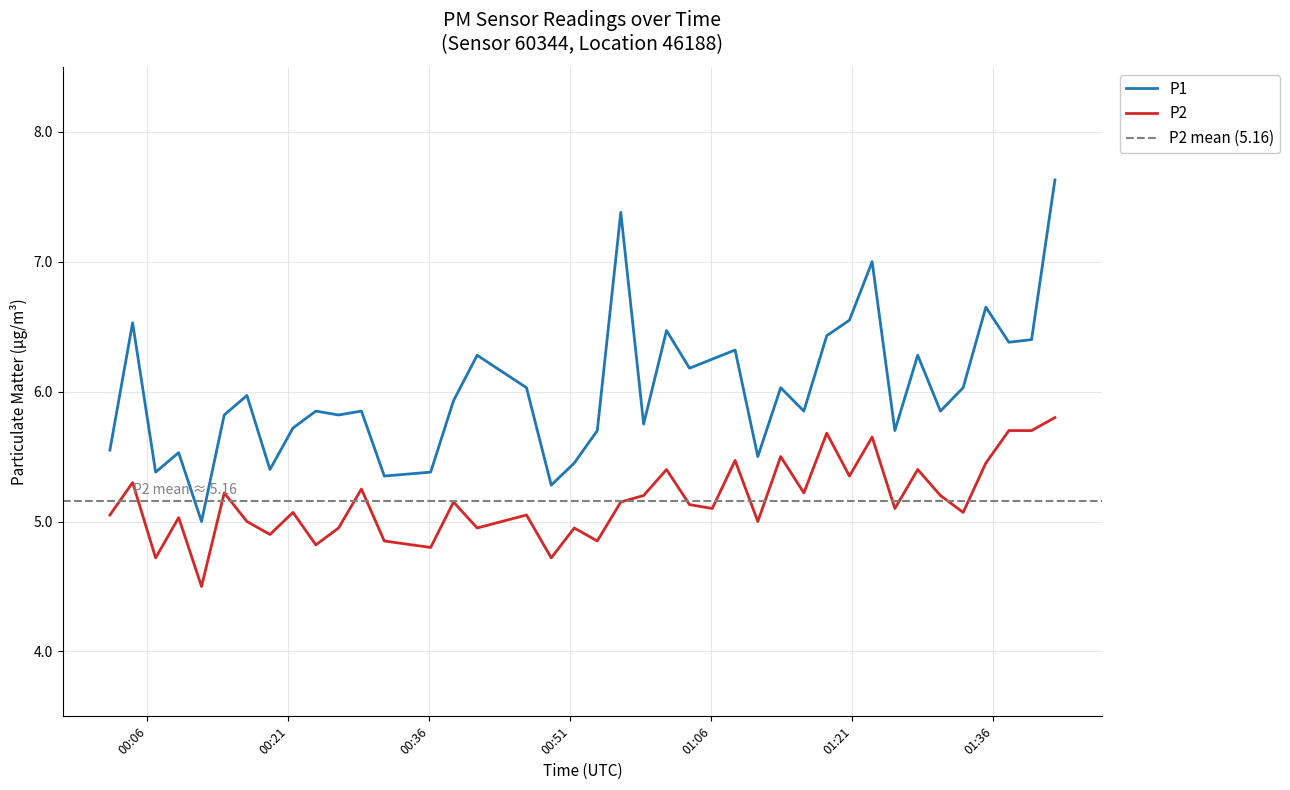

What is the highest value of the P2 series?

5.8